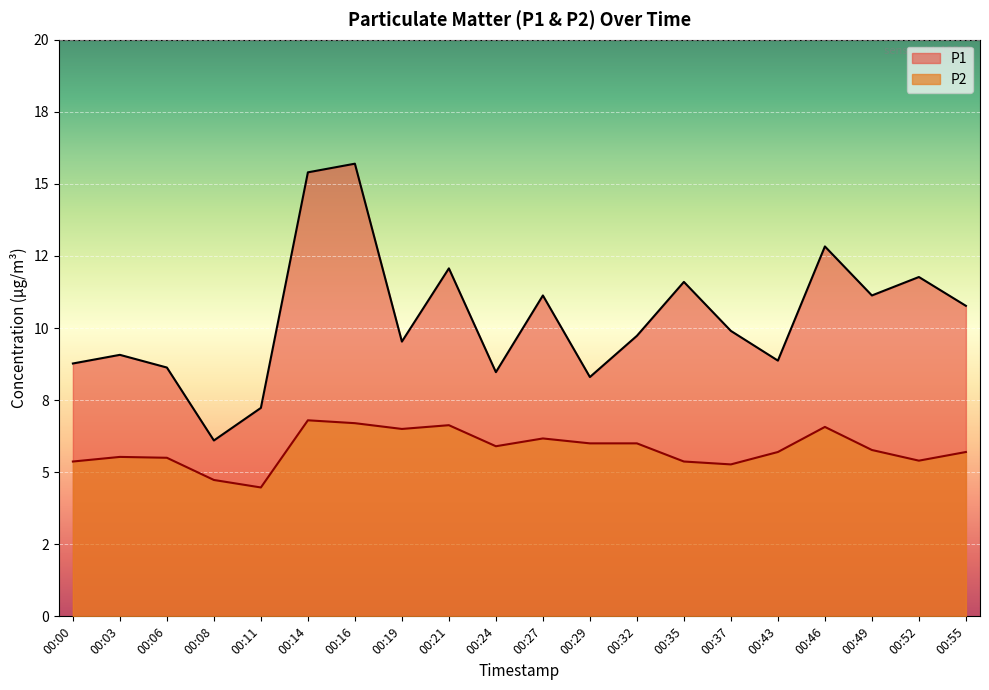

Which series has the largest total across all categories?

P1